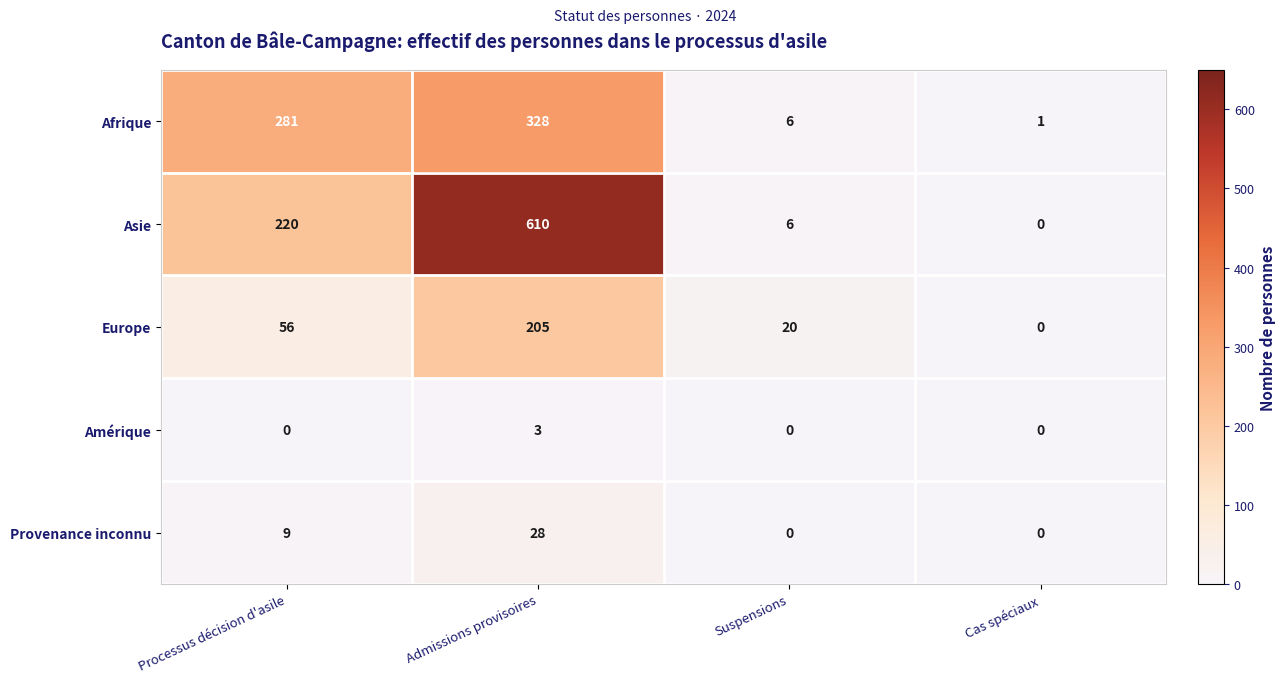

The Amérique series shows 5 at Admissions provisoires. True or false?

False